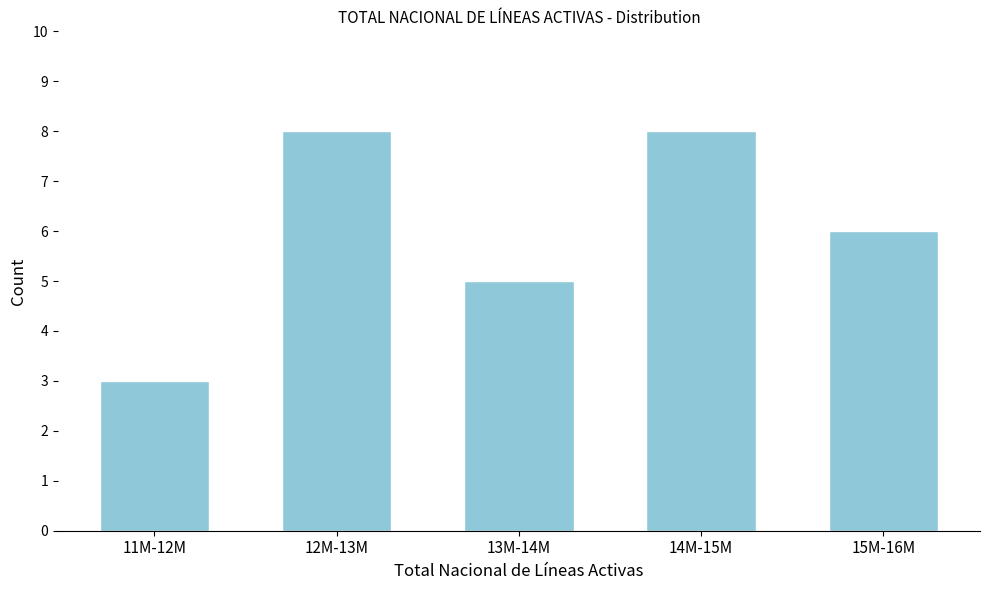

Reading left to right, extract all data points from this chart.

11M-12M=3	12M-13M=8	13M-14M=5	14M-15M=8	15M-16M=6